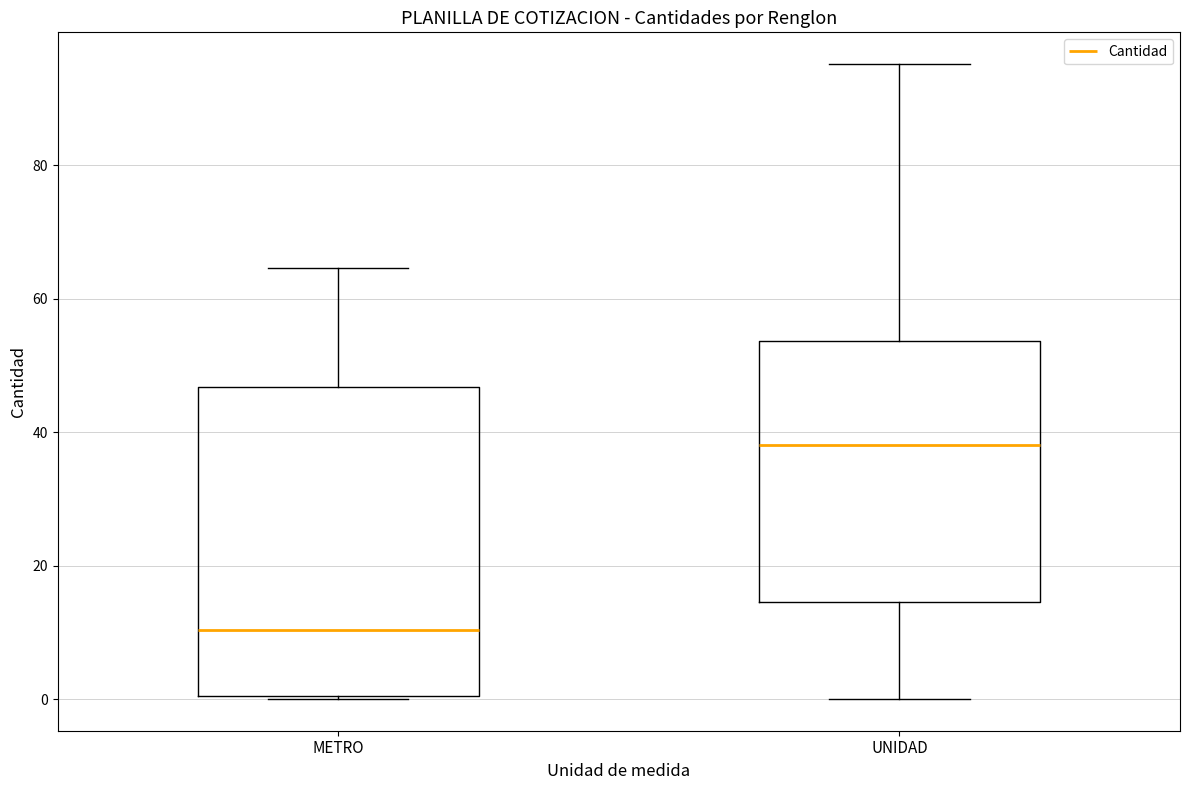

Reading left to right, read every box against the y-axis: the position of its median line, the range the box covers, and the ends of its whiskers. The values are not printed on the chart, so give them approximately, as read against the axis.

METRO: median 10, box 0 to 46, whiskers 0 to 64
UNIDAD: median 38, box 14 to 54, whiskers 0 to 96